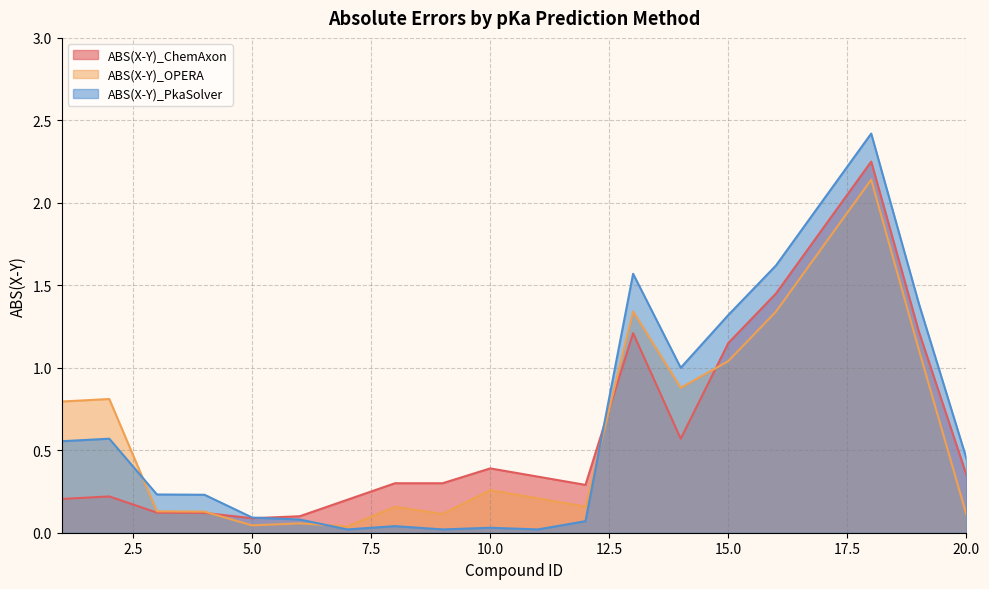

After their last crossing, which series has the higher values: ABS(X-Y)_PkaSolver or ABS(X-Y)_OPERA?

ABS(X-Y)_PkaSolver